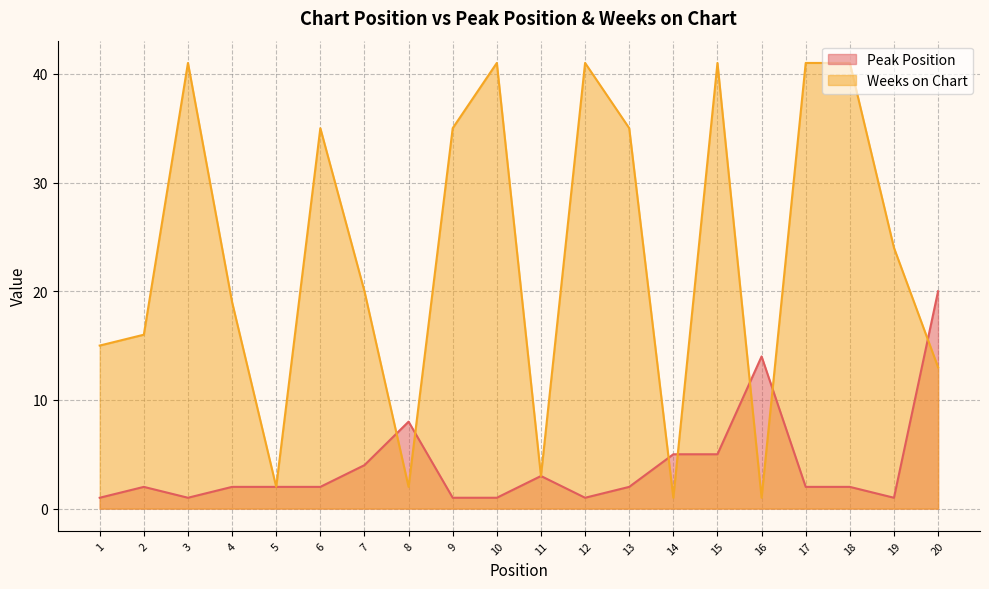

Is the value of Peak Position at 2 greater than the value of Weeks on Chart at 2?

No